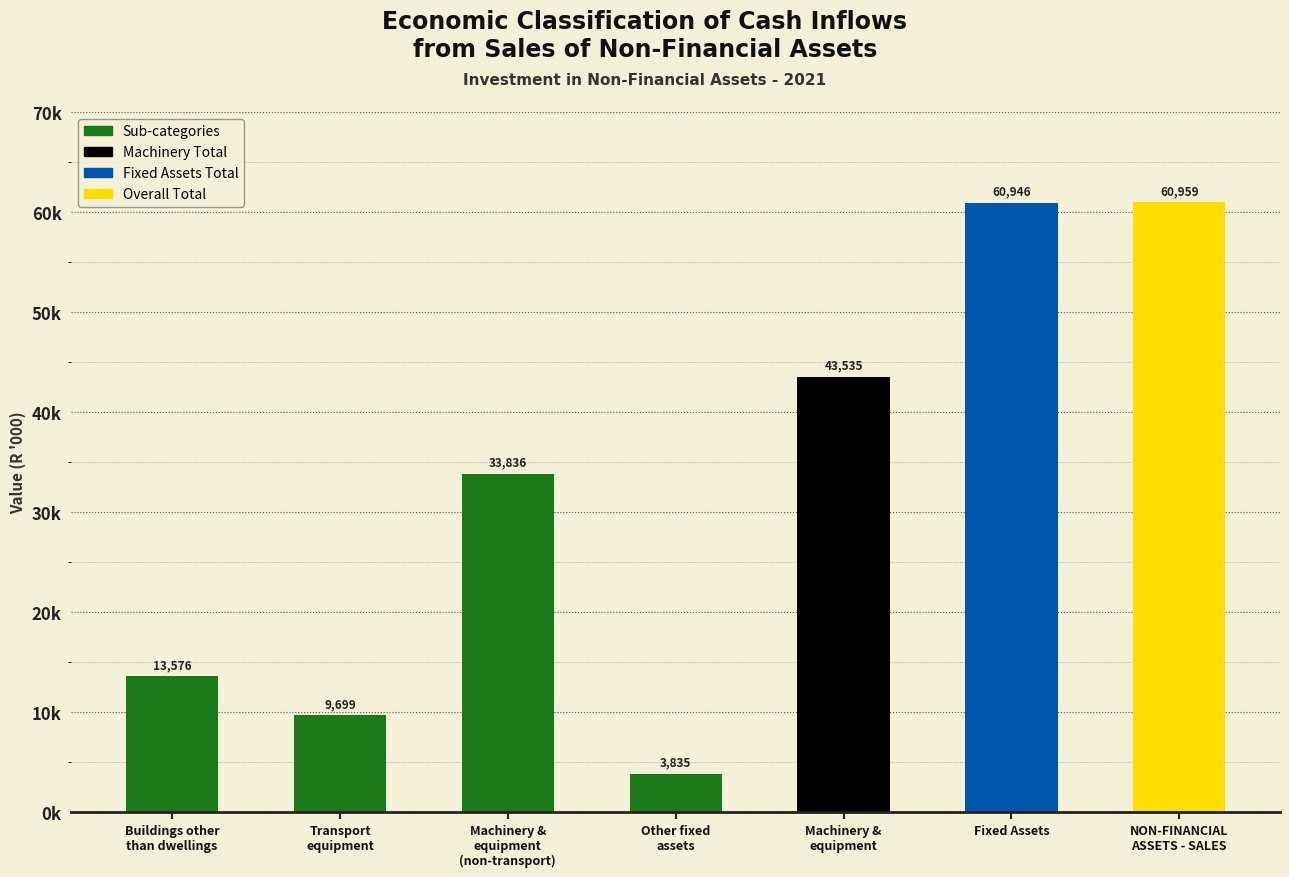

What is the ratio of the value at Transport
equipment to the value at Machinery &
equipment?

0.2